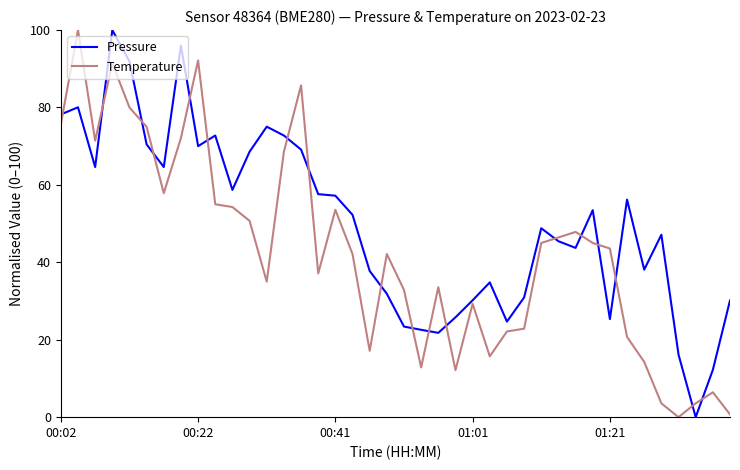

What is the average value of the Temperature series?

42.9